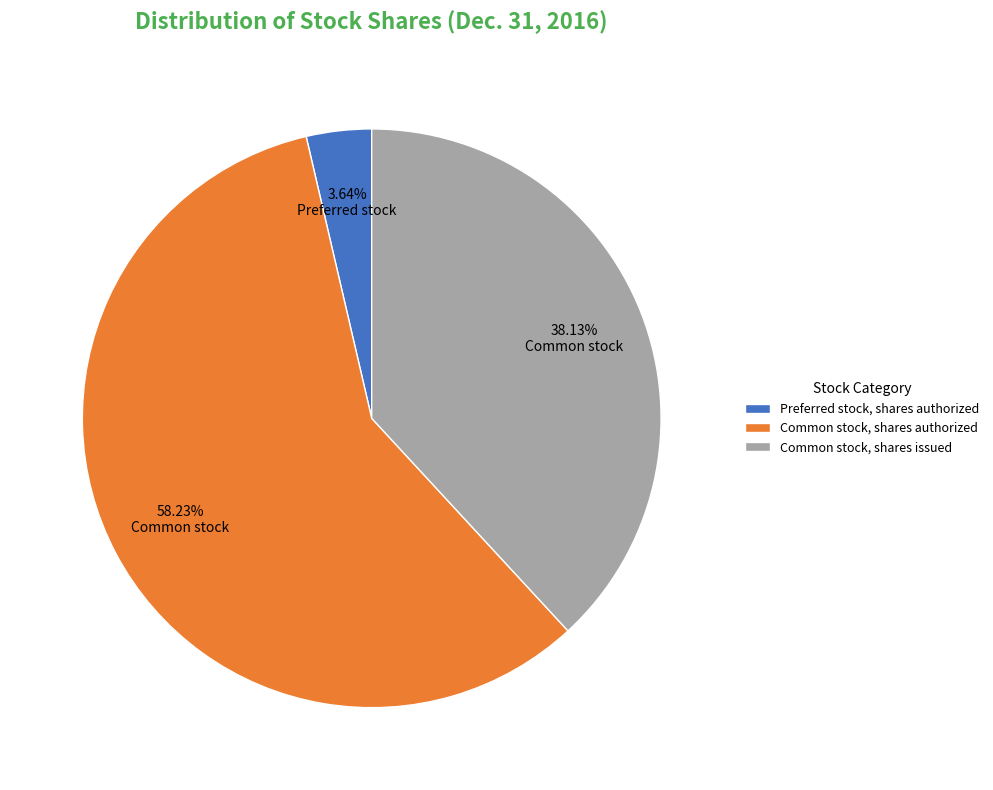

Rank the categories by value from highest to lowest.

Common stock, shares authorized, Common stock, shares issued, Preferred stock, shares authorized